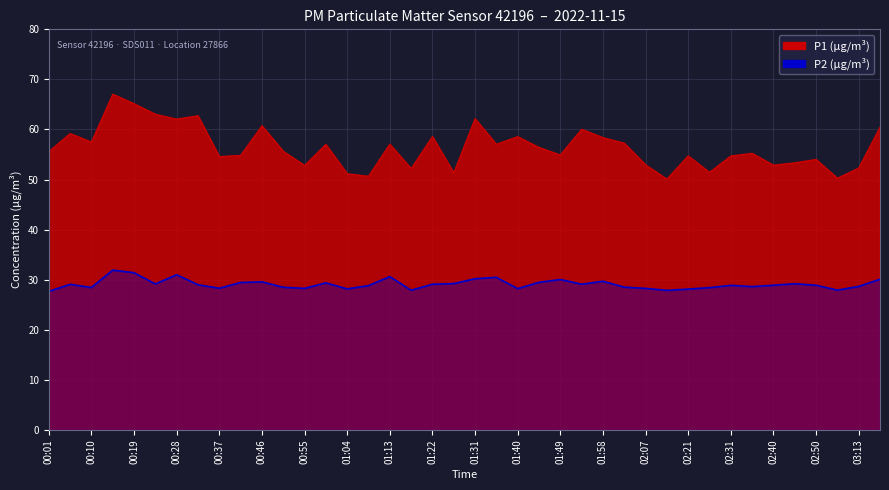

Which label corresponds to the largest value in the chart?

00:14